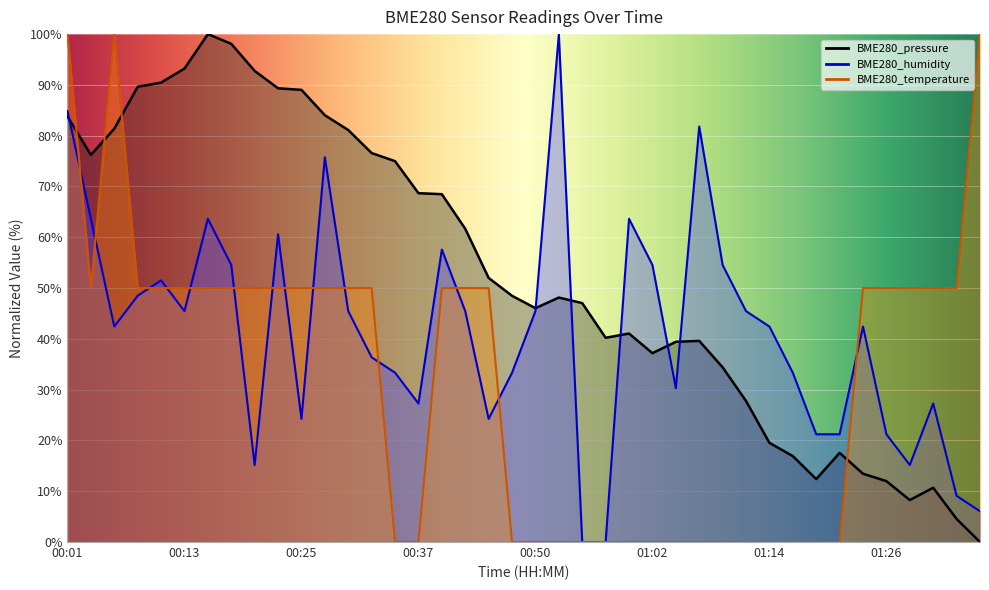

What are all the series names shown in the legend?

BME280_pressure, BME280_humidity, BME280_temperature